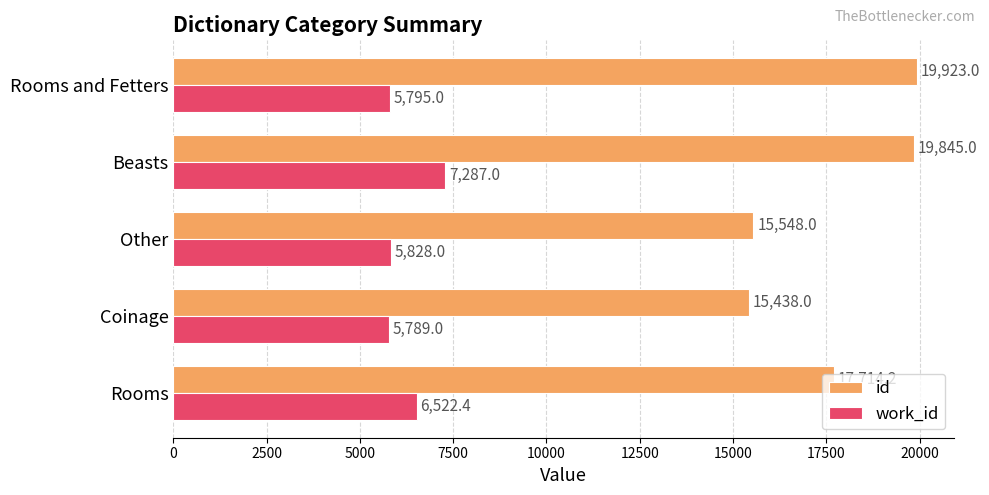

The value of work_id at Coinage is 2356.6. True or false?

False